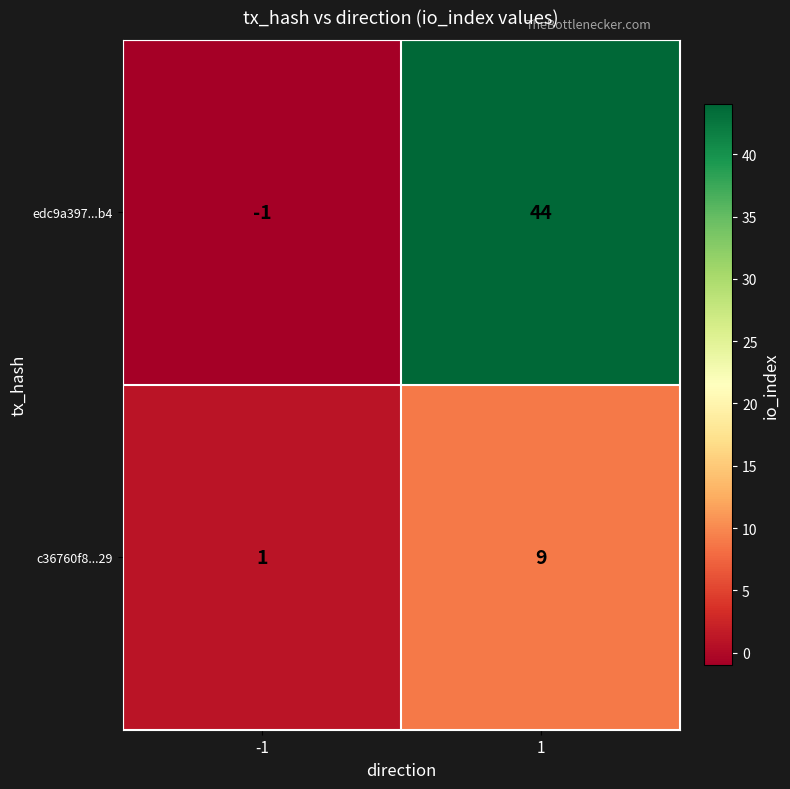

Rank the series at 1 from highest to lowest value.

edc9a397...b4, c36760f8...29